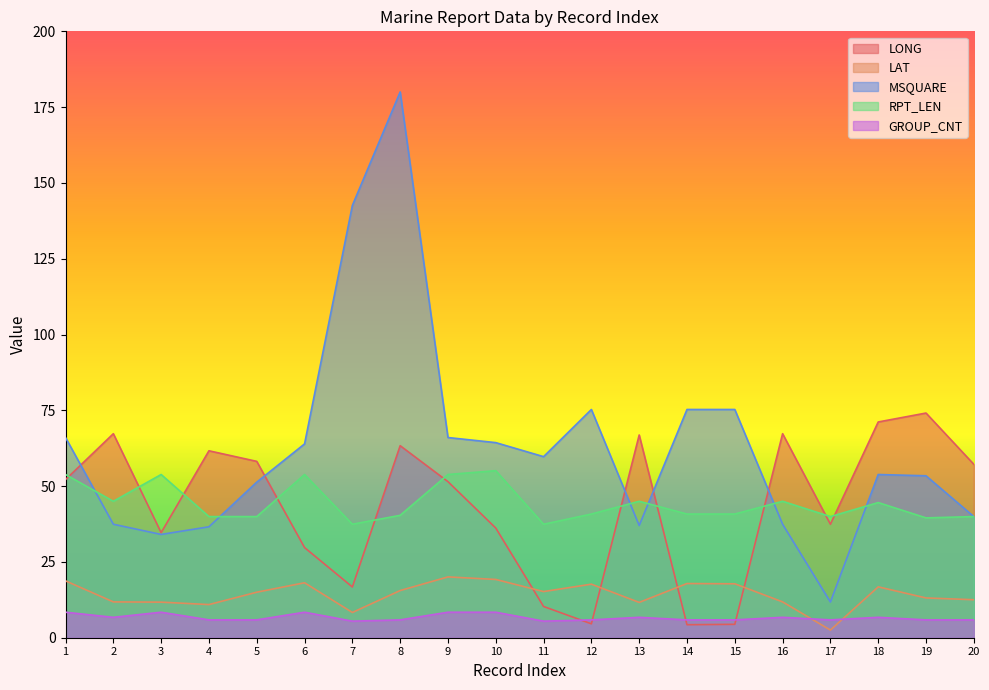

At how many categories does at least one series exceed 171?

1